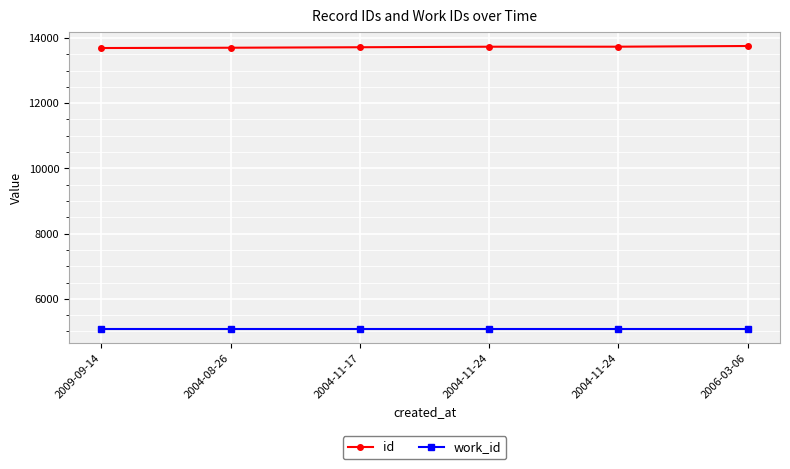

How many data points does each series have?

6